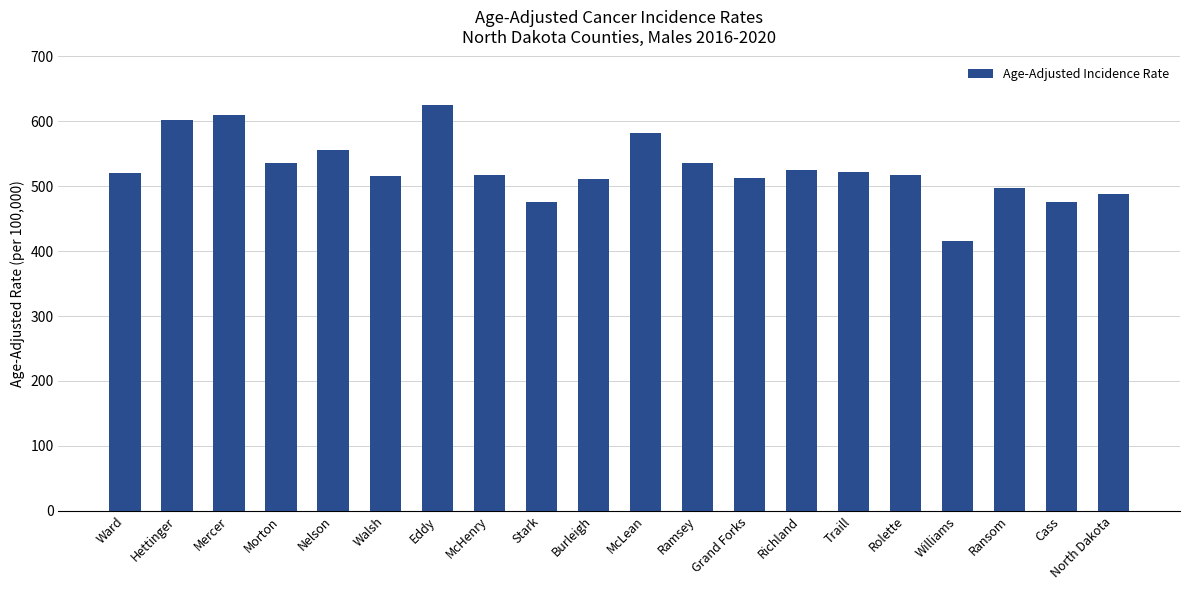

What is the label of the 17th bar from the right?

Morton